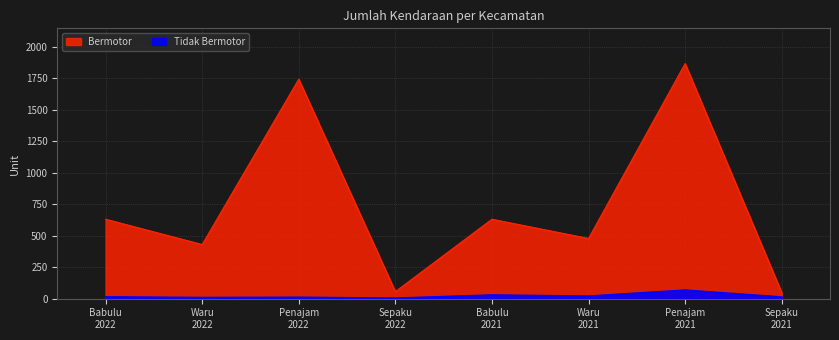

Reading left to right, extract all data points from this chart.

Tidak Bermotor: Babulu
2022=15	Waru
2022=10	Penajam
2022=12	Sepaku
2022=5	Babulu
2021=30	Waru
2021=21	Penajam
2021=69	Sepaku
2021=14
Bermotor: Babulu
2022=631	Waru
2022=430	Penajam
2022=1743	Sepaku
2022=56	Babulu
2021=631	Waru
2021=478	Penajam
2021=1867	Sepaku
2021=48